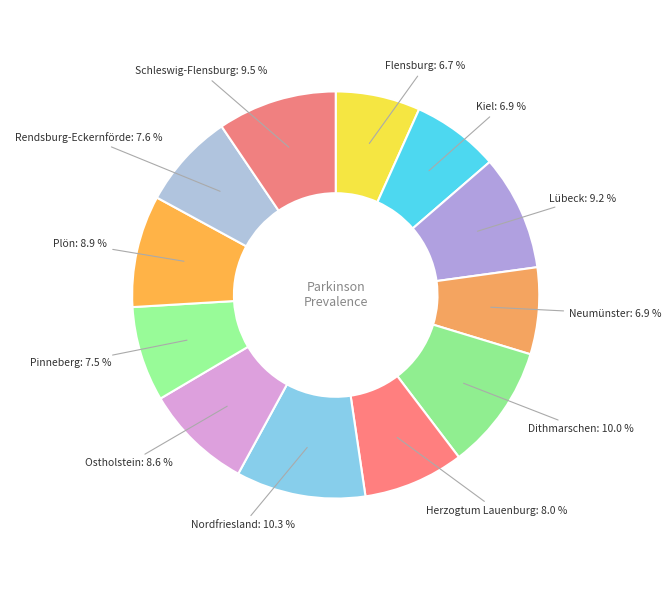

How many slices are in this pie chart?

12